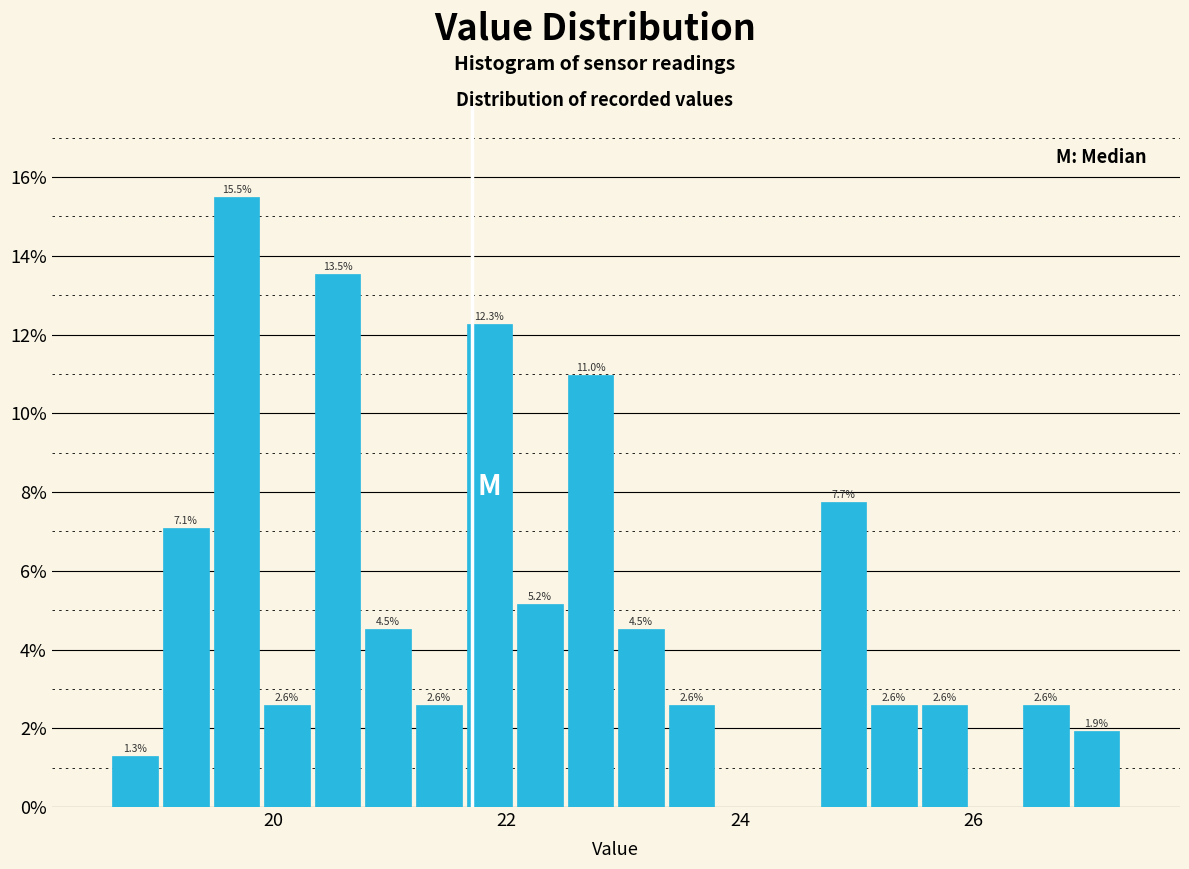

Around what value on the x-axis is the tallest bar? Give the approximate position of its centre, as read against the axis.

19.6